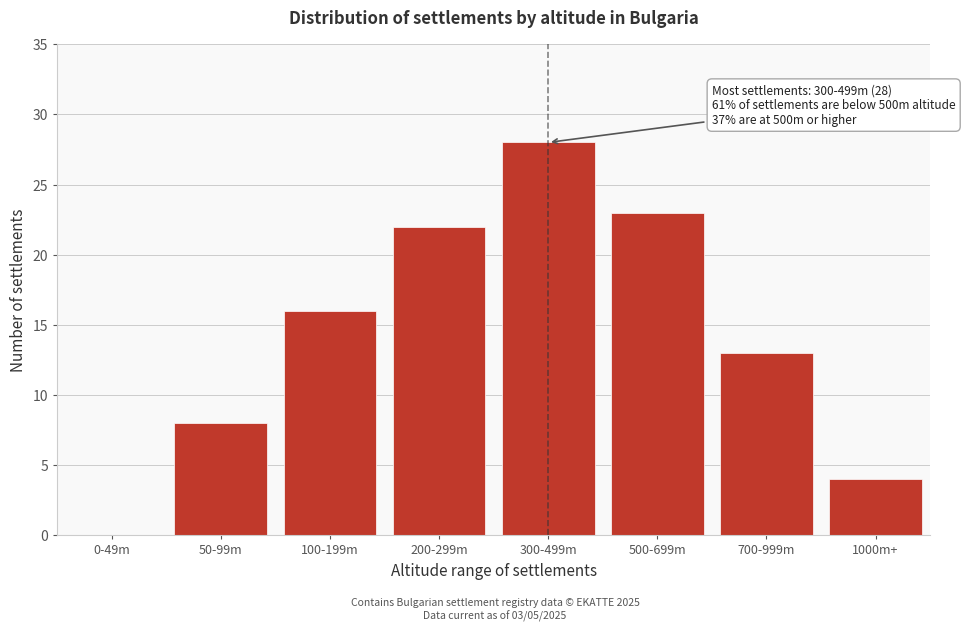

Reading right to left, extract all data points from this chart.

1000m+=4	700-999m=13	500-699m=23	300-499m=28	200-299m=22	100-199m=16	50-99m=8	0-49m=0